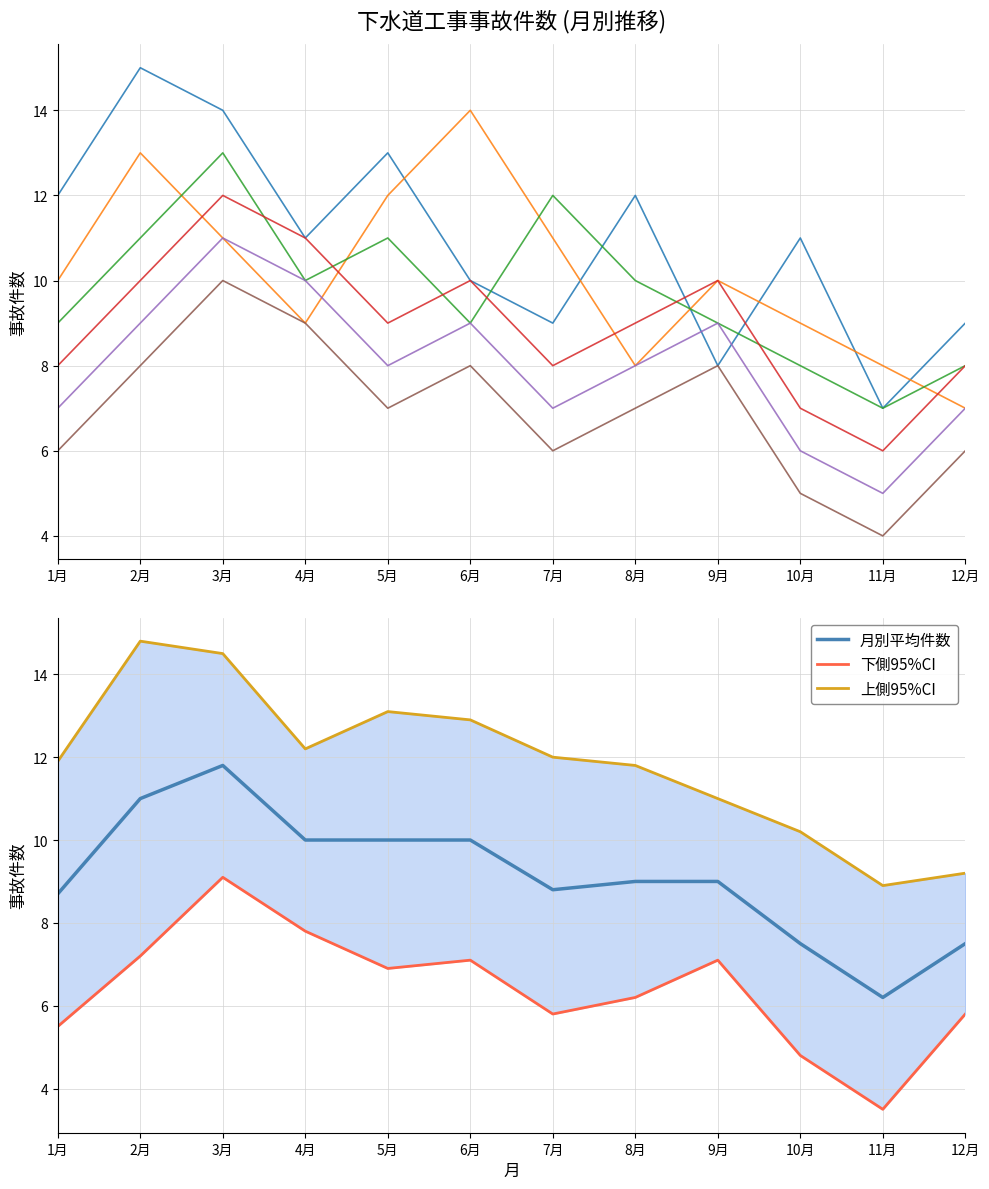

Where does the 月別平均件数 series first go above 9?

2月